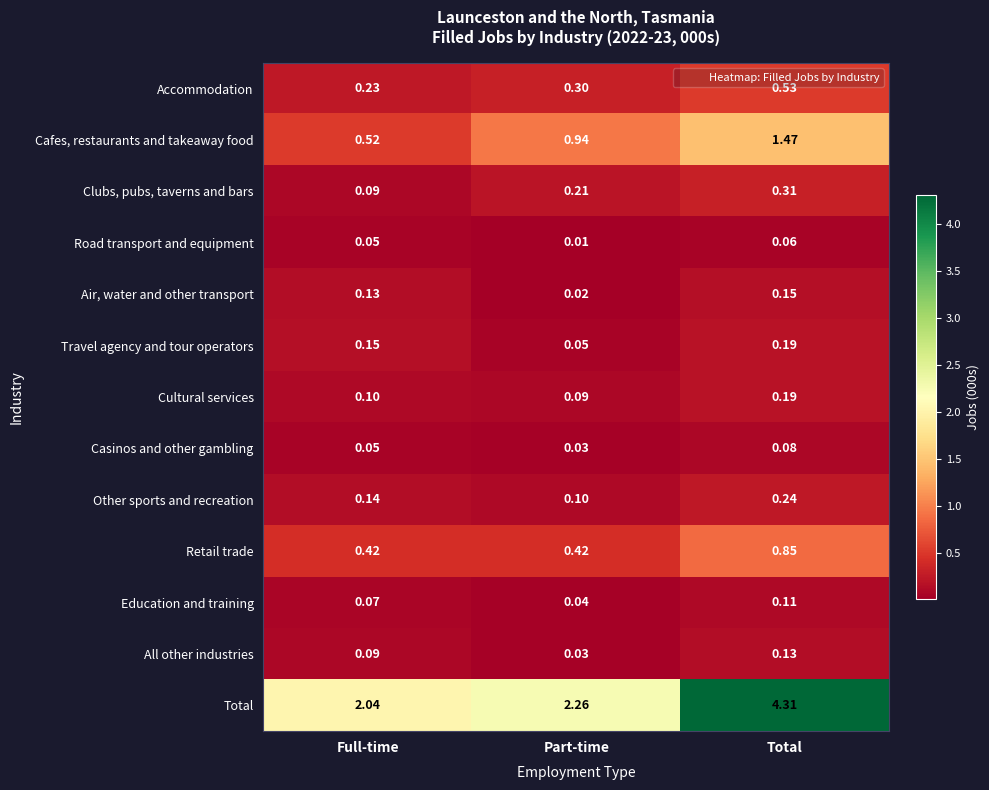

Is the value of Cafes, restaurants and takeaway food at Full-time greater than the value of Education and training at Full-time?

Yes